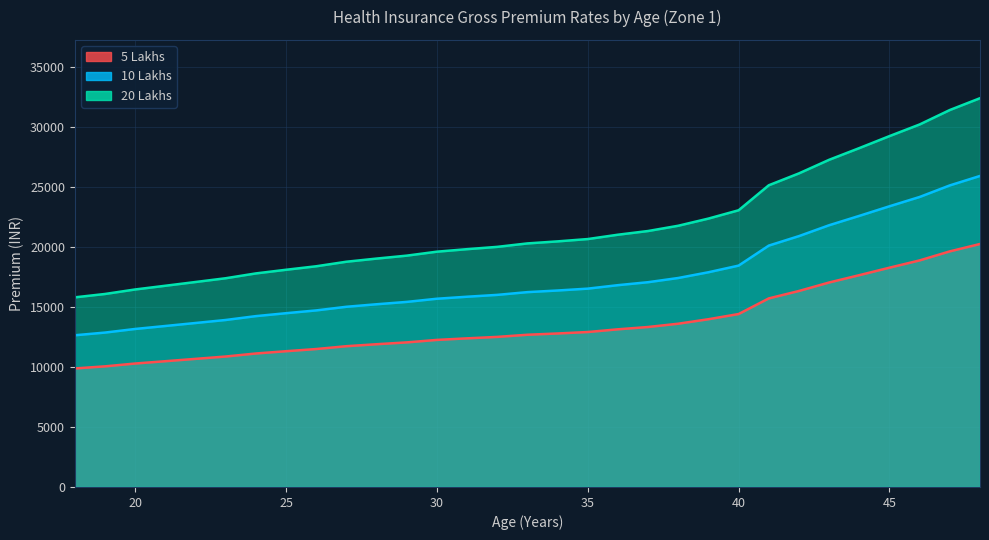

Which series has the largest total across all categories?

20 Lakhs